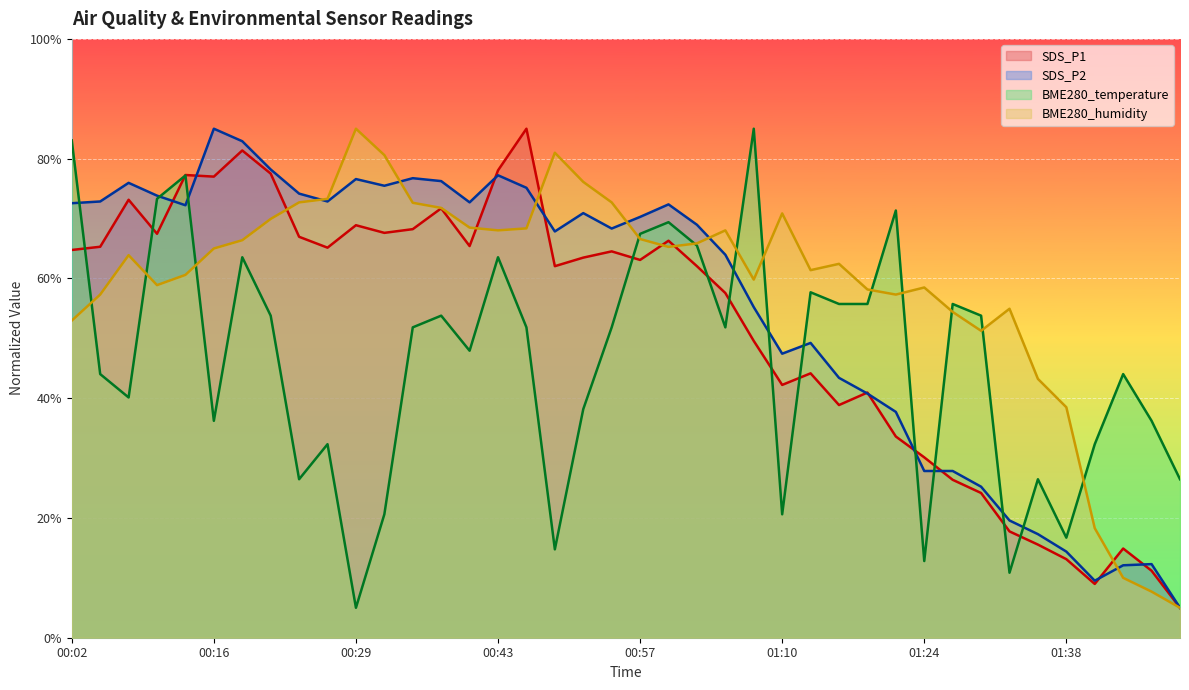

Which has a higher value, 00:16 or 00:49?

00:16